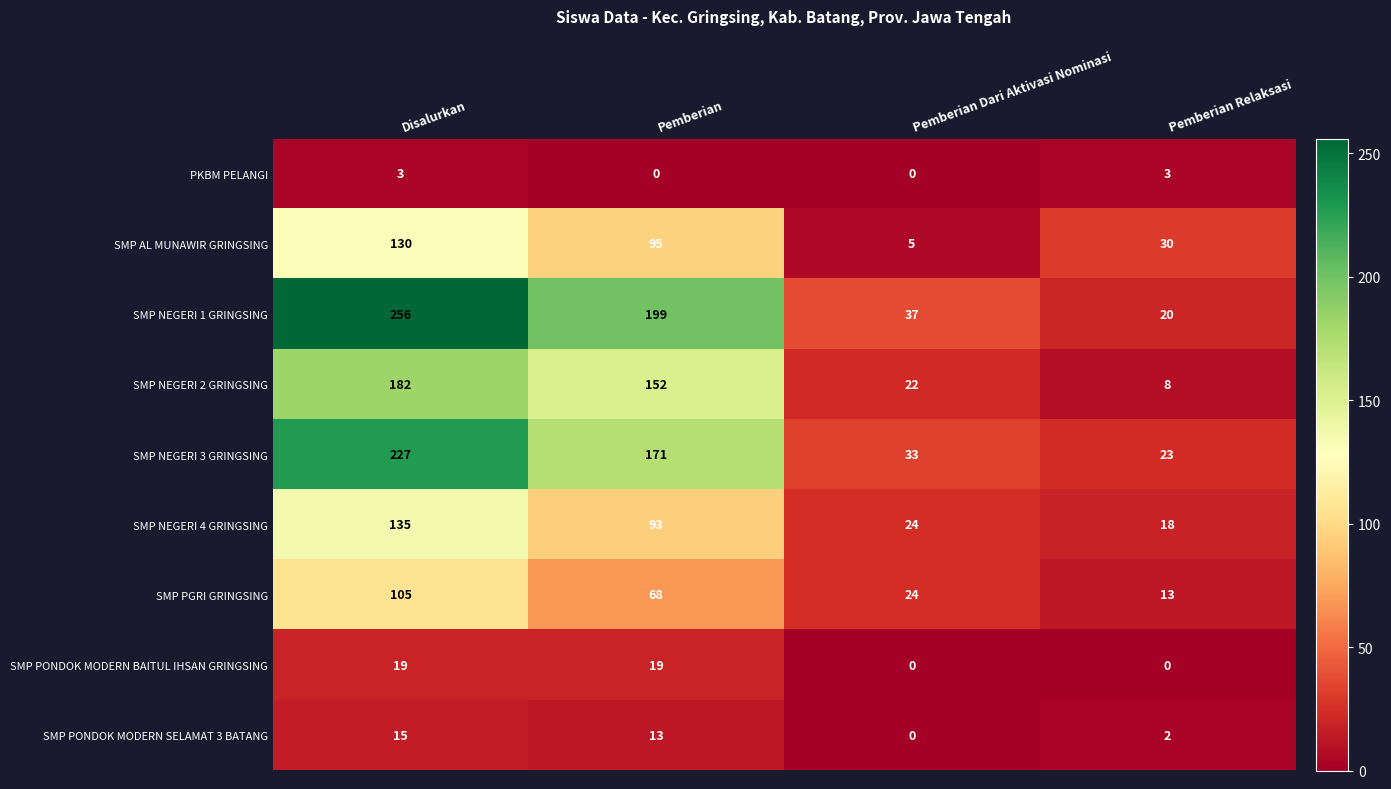

What is the difference between the maximum and minimum values in the PKBM PELANGI series?

3